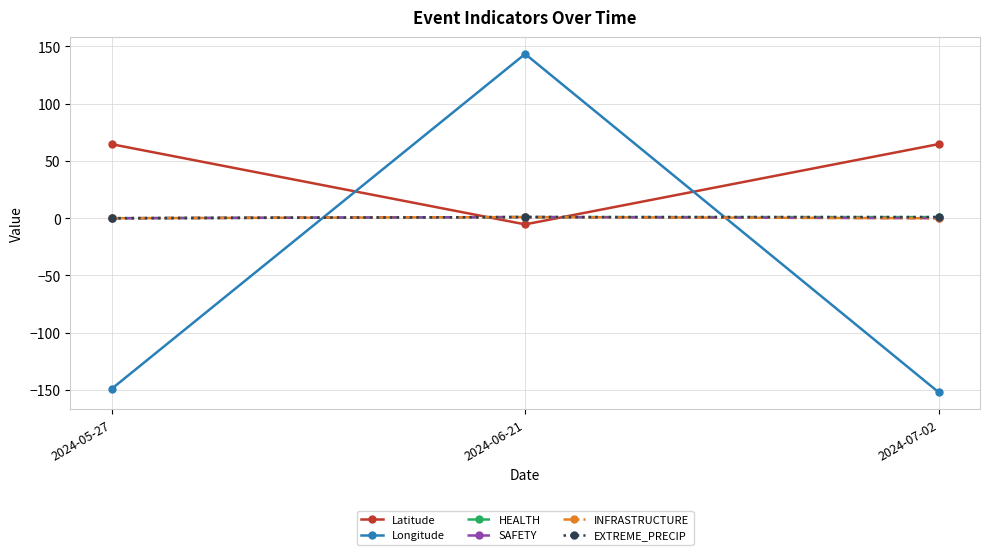

Is this an area chart (filled region under the line)?

No